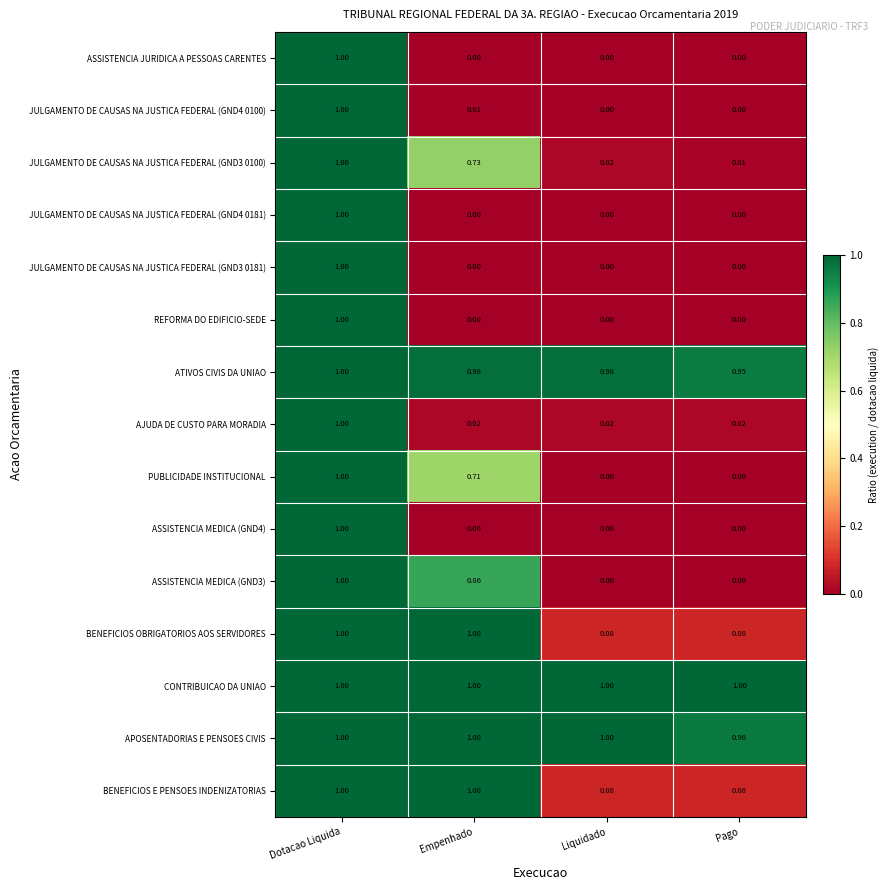

Between Liquidado and Pago, which series saw the biggest shift?

APOSENTADORIAS E PENSOES CIVIS